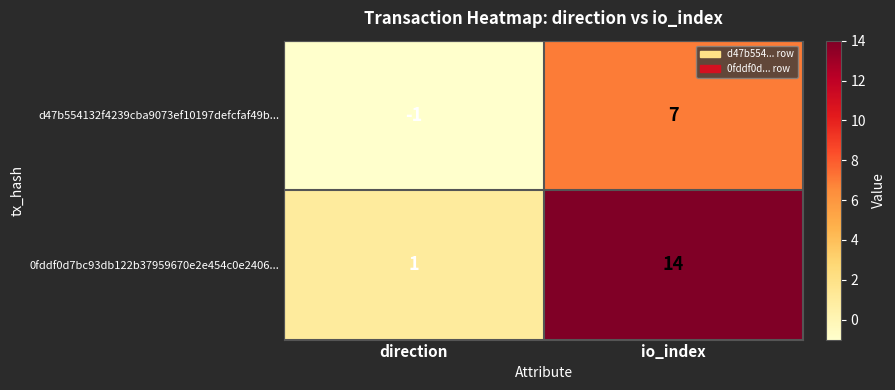

Reading left to right, what are all the values shown in this chart?

d47b554132f4239cba9073ef10197defcfaf49b...: direction=-1	io_index=7
0fddf0d7bc93db122b37959670e2e454c0e2406...: direction=1	io_index=14